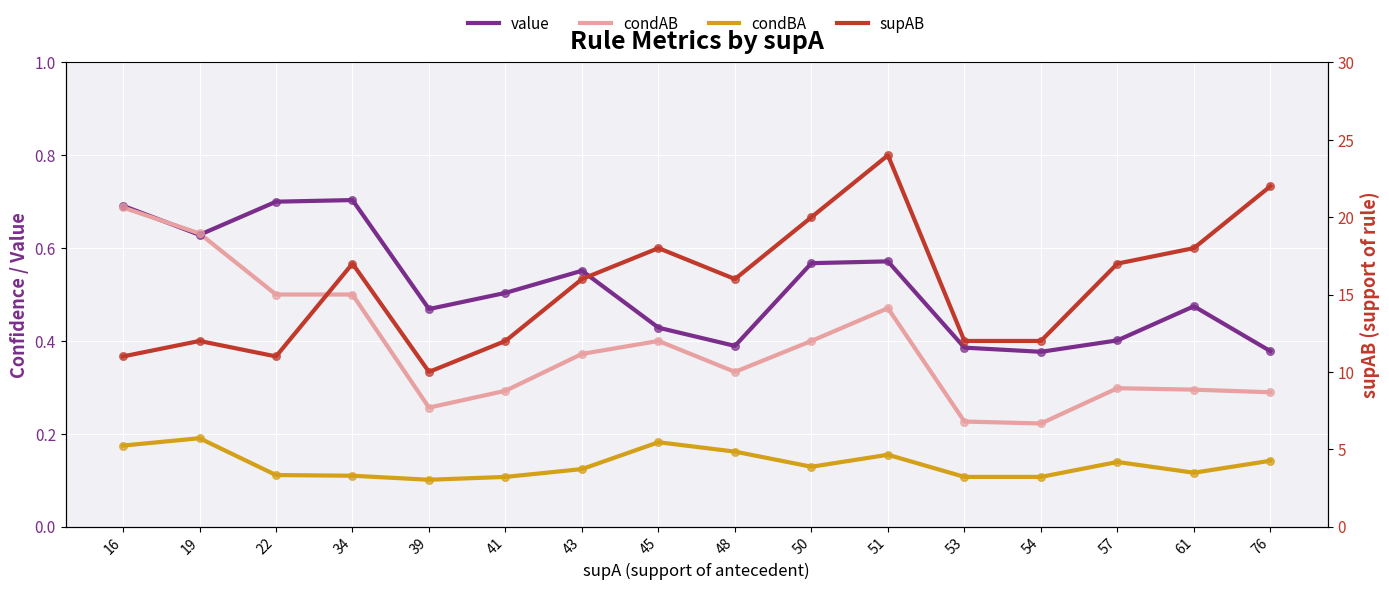

What is the total value across all series at 61?

18.9